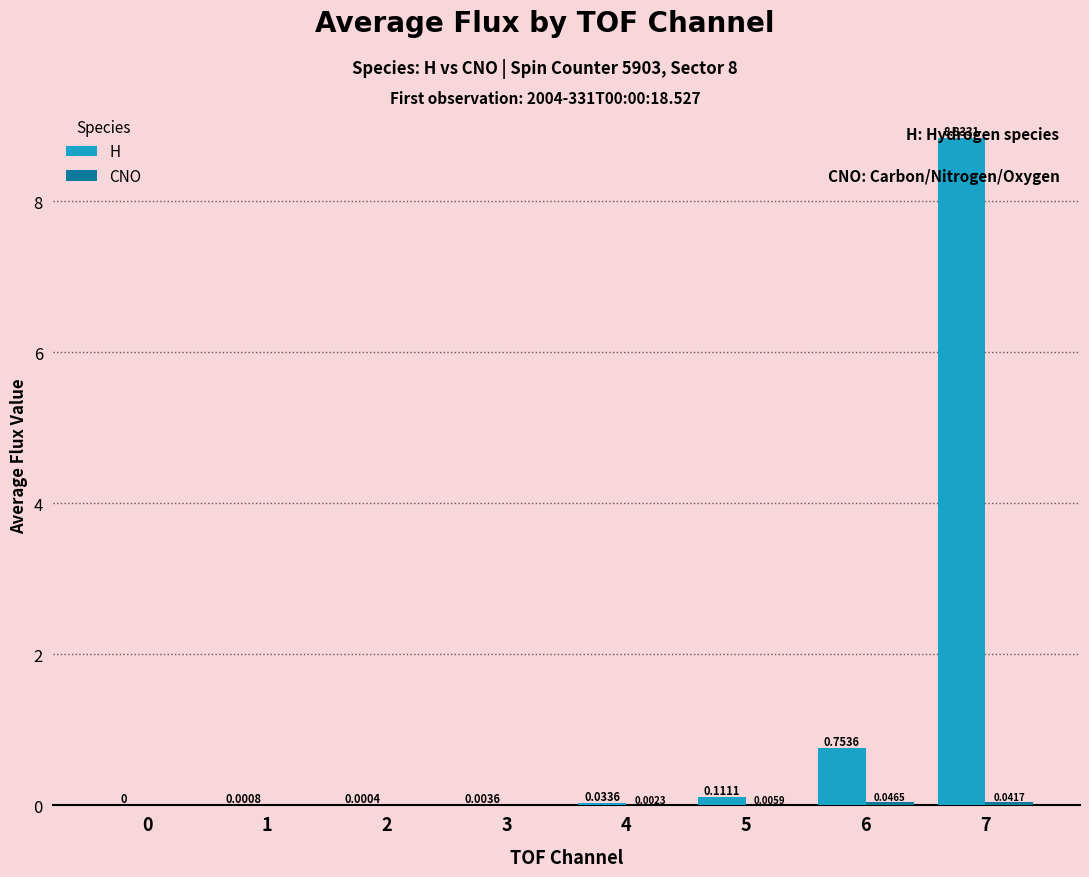

Which series has the largest total across all categories?

H